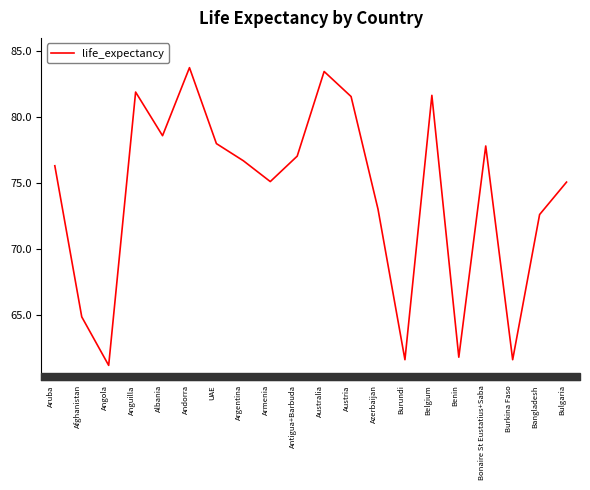

The value at Aruba is 52.7. True or false?

False